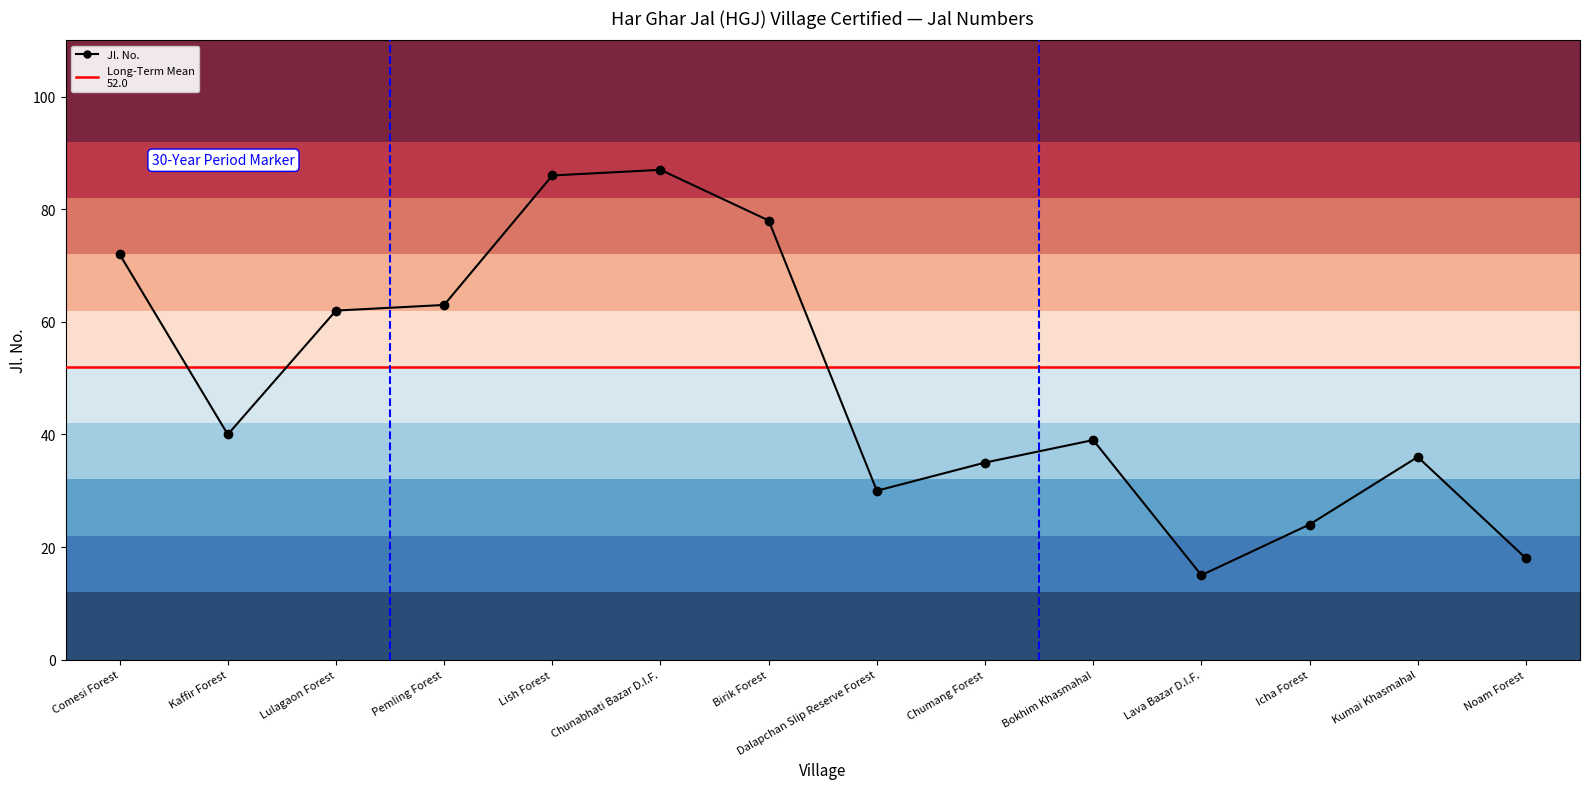

True or false: the data shows 38 at Lulagaon Forest.

False